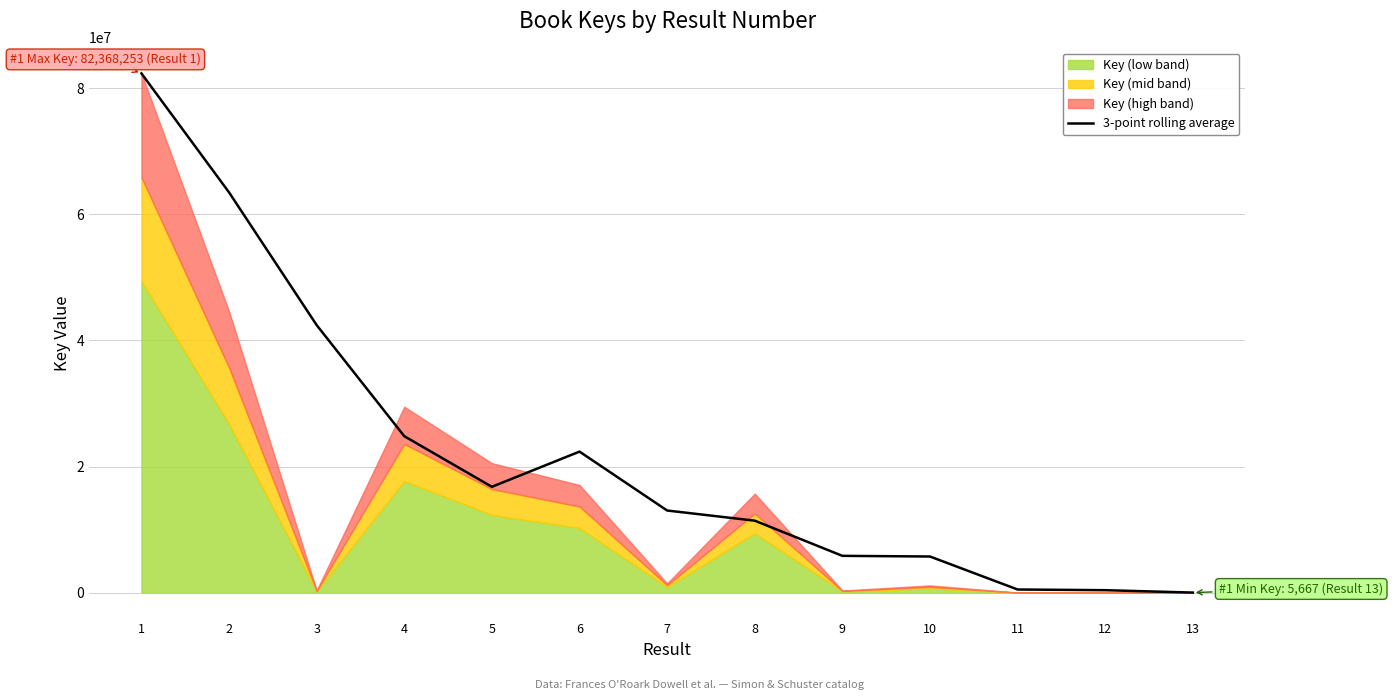

What is the change in value from 1 to 5?

-65579023.0